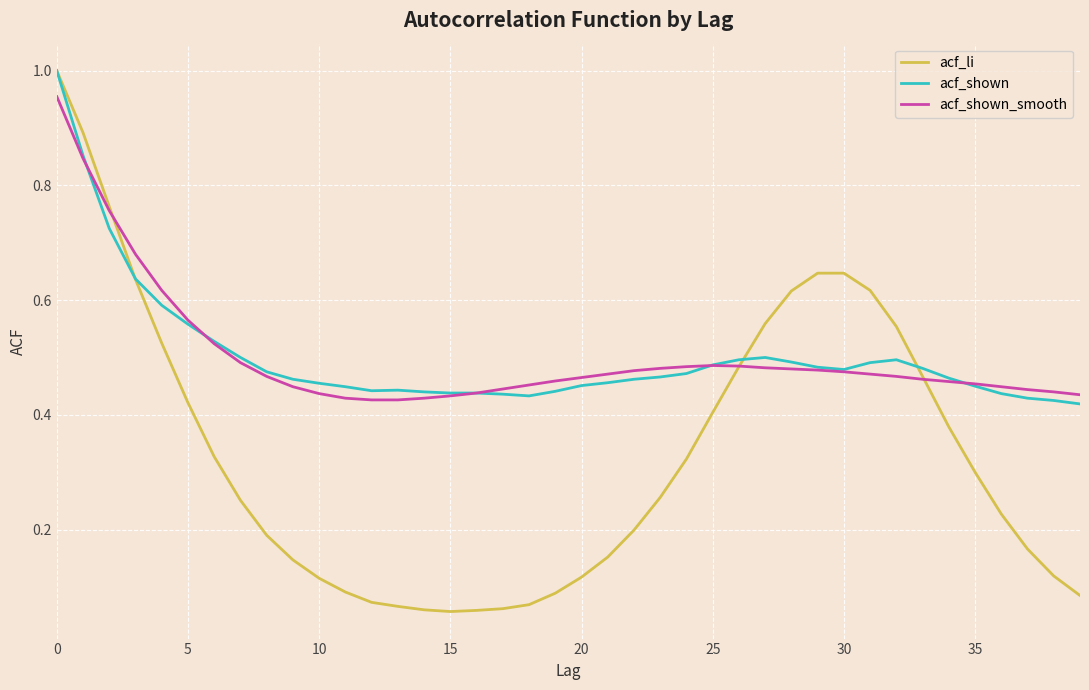

Which series has the widest spread of values?

acf_li